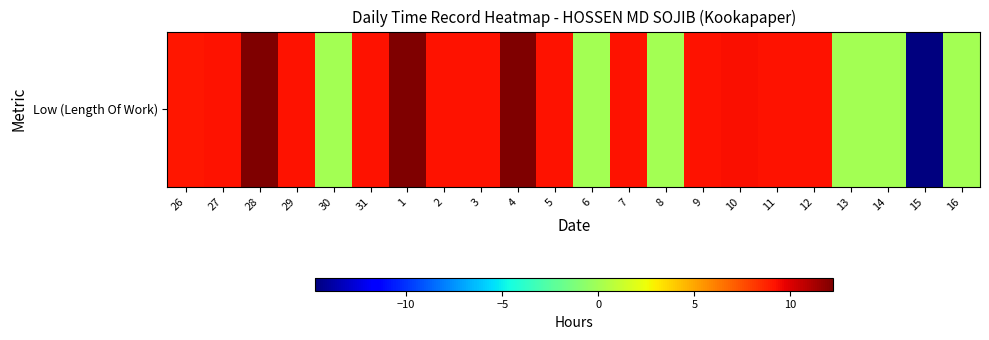

Rank the categories by value from highest to lowest.

28, 4, 1, 10, 3, 2, 9, 27, 29, 11, 31, 5, 7, 12, 26, 30, 6, 8, 13, 14, 16, 15